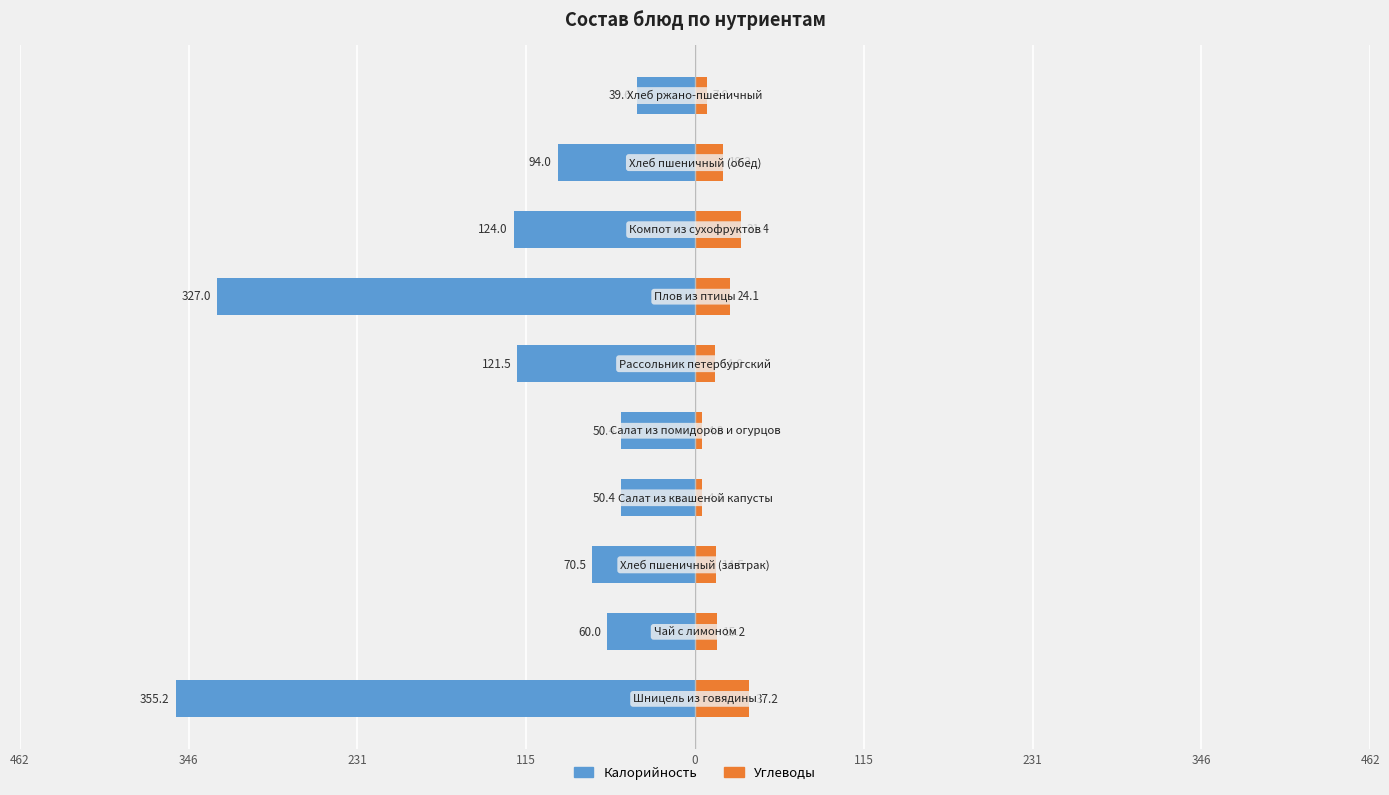

Reading left to right, extract all data points from this chart.

Калорийность: -355.2	-60.0	-70.5	-50.4	-50.4	-121.5	-327.0	-124.0	-94.0	-39.6
Углеводы: 37.2	15.2	14.5	4.8	4.8	14.0	24.1	31.4	19.3	7.9